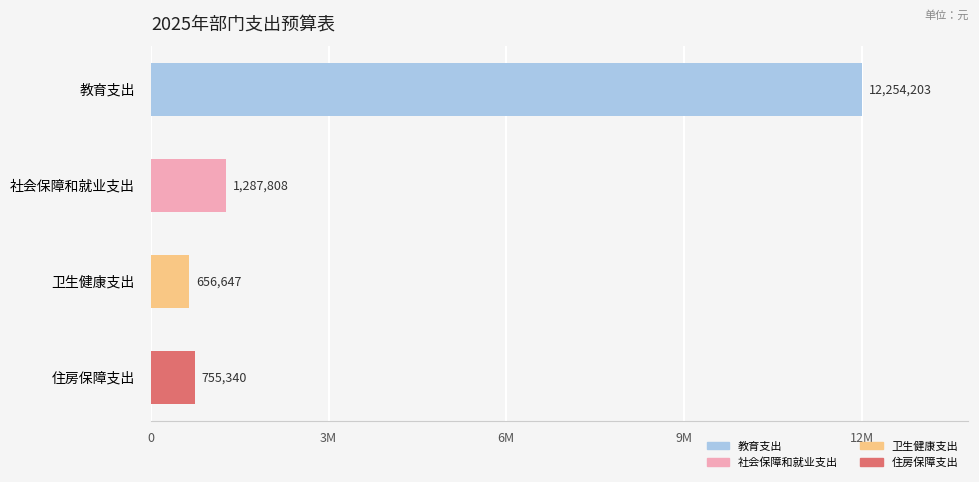

Does the chart contain any negative values?

No